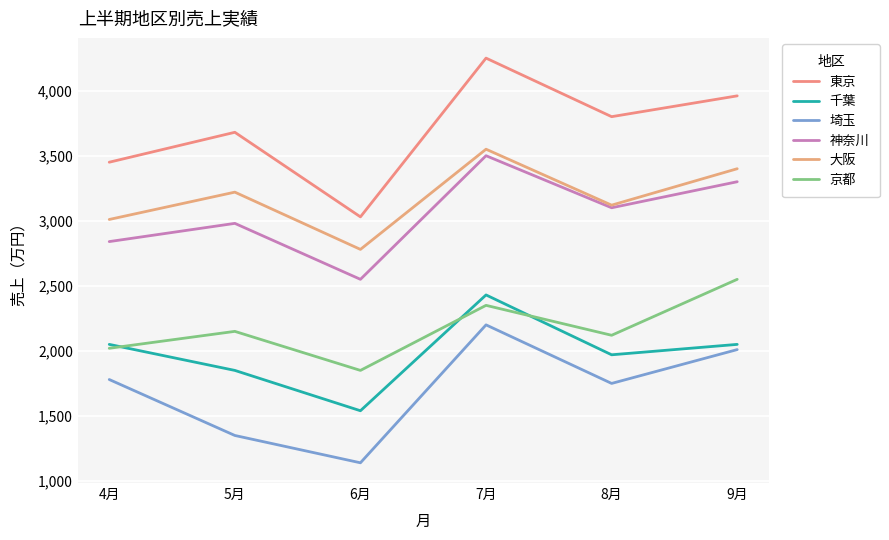

What is the average value of the 神奈川 series?

3045